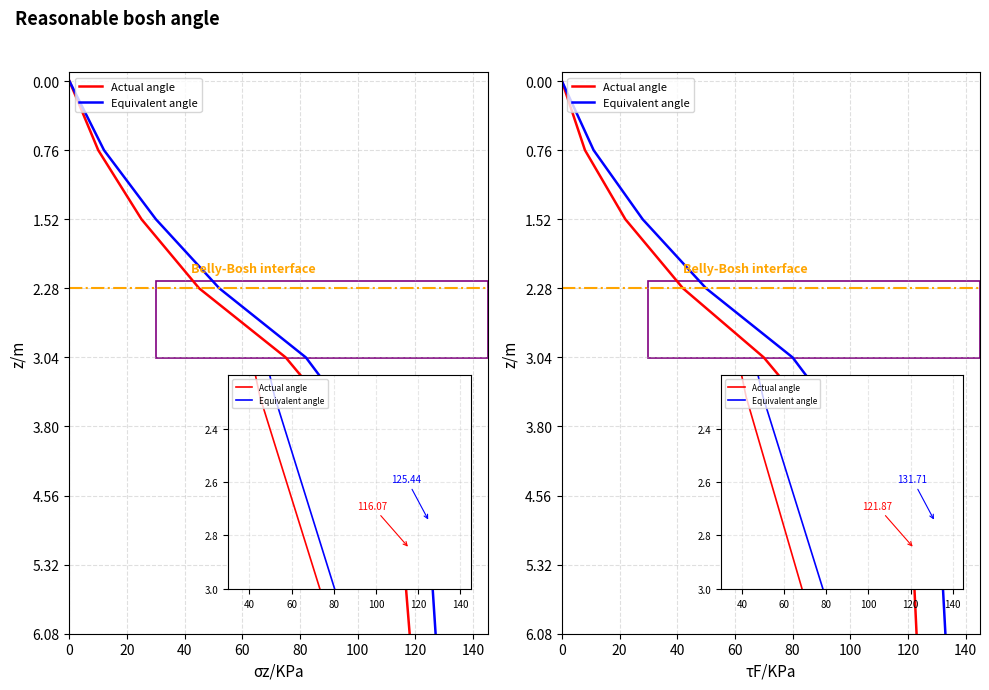

True or false: Actual angle has more than 1 interior local peaks.

False